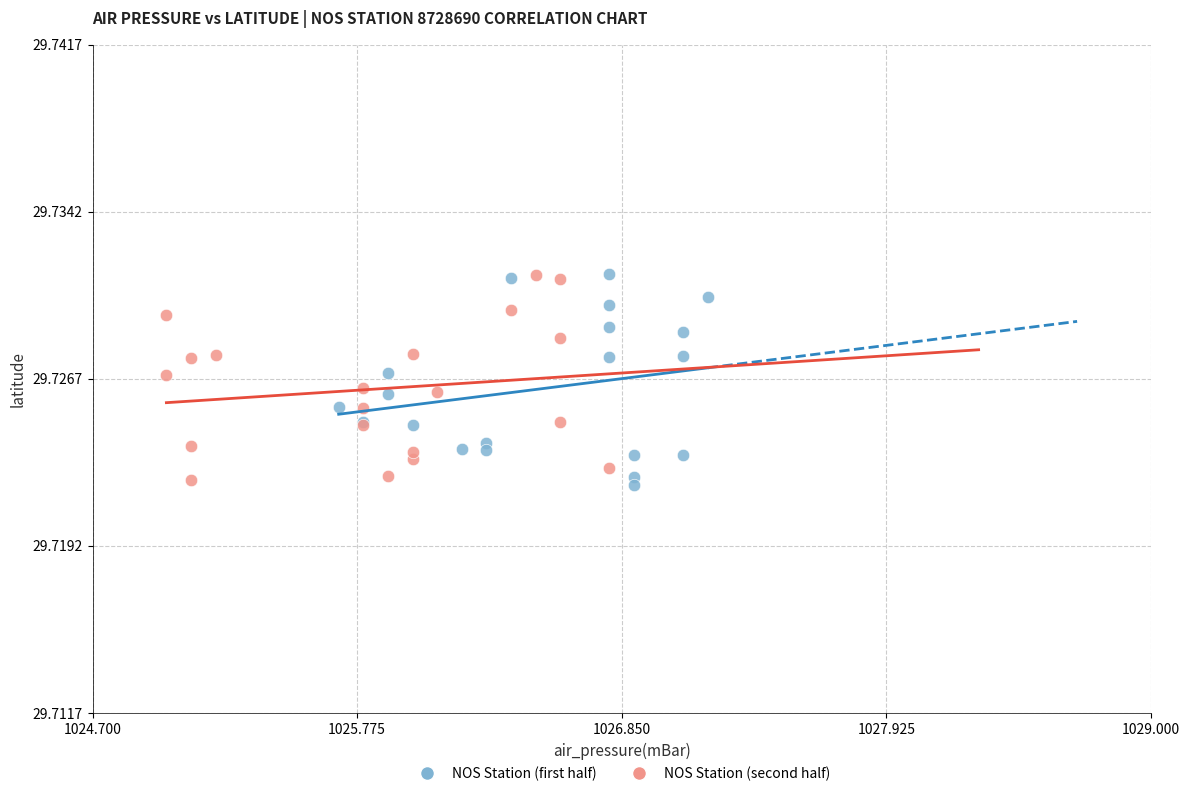

Which series contains the lowest Y value?

NOS Station (first half)